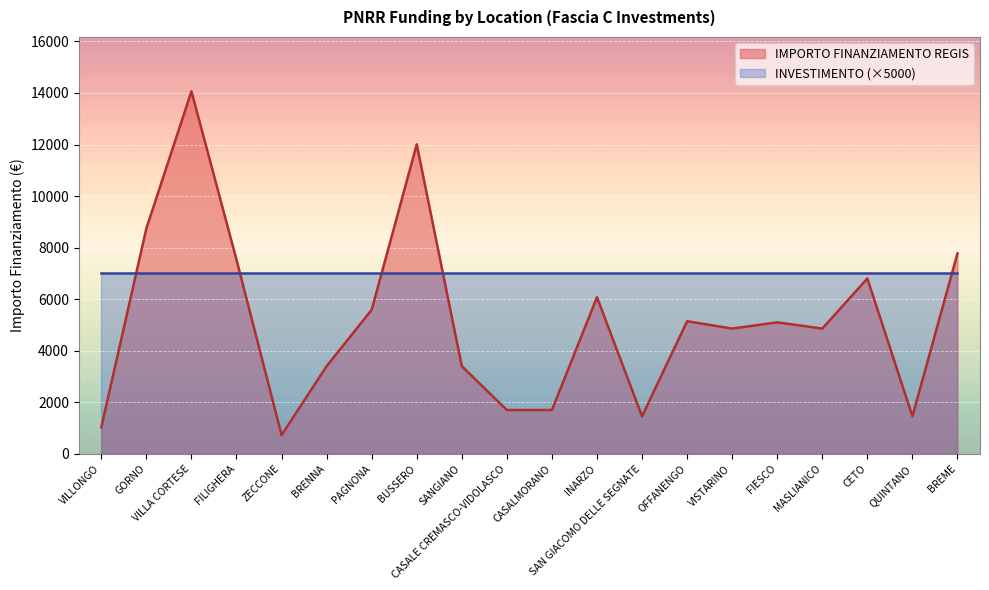

Approximately how many times larger is the value at SAN GIACOMO DELLE SEGNATE compared to VISTARINO?

0.3